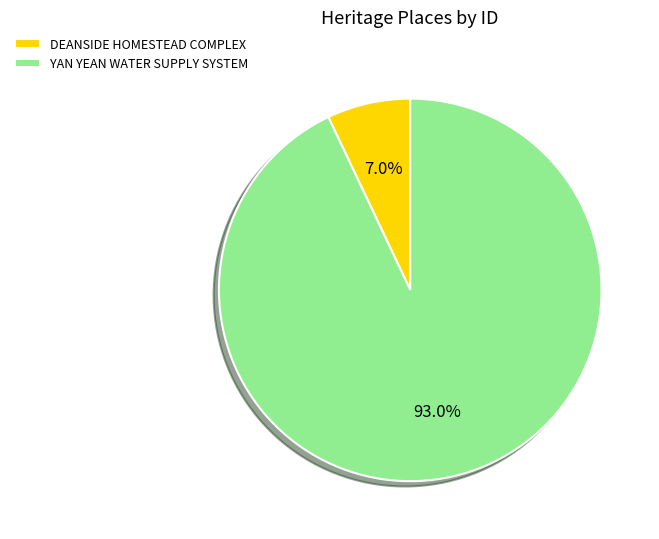

Rank the categories by value from highest to lowest.

YAN YEAN WATER SUPPLY SYSTEM, DEANSIDE HOMESTEAD COMPLEX